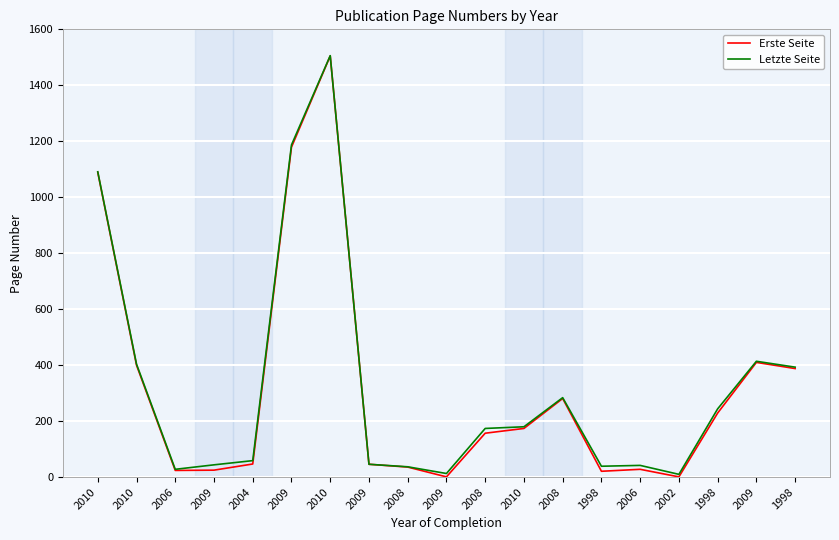

Is this an area chart (filled region under the line)?

No